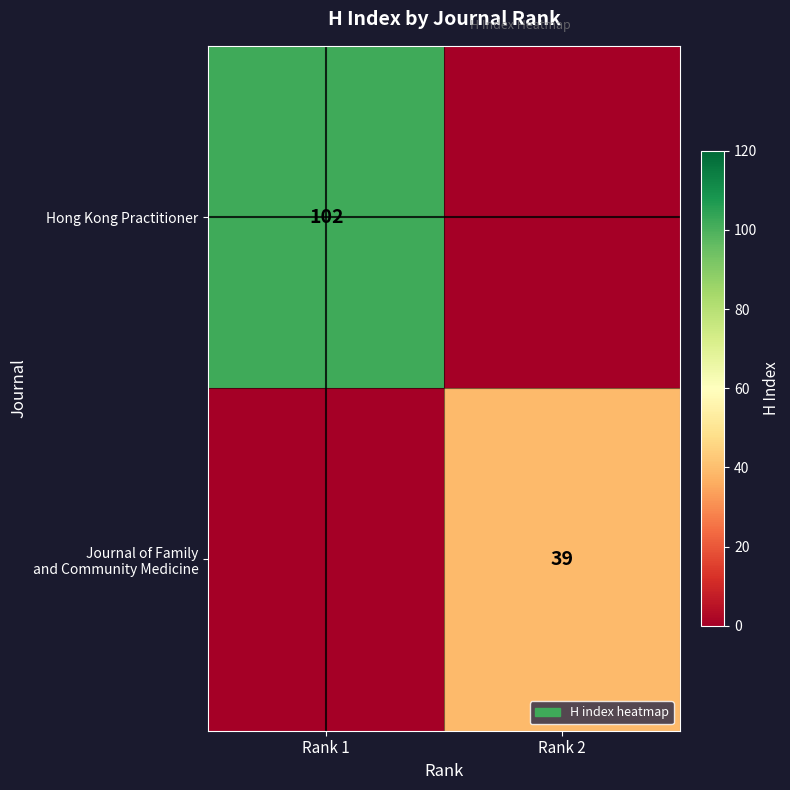

The value of Hong Kong Practitioner at Rank 1 is 102. True or false?

True